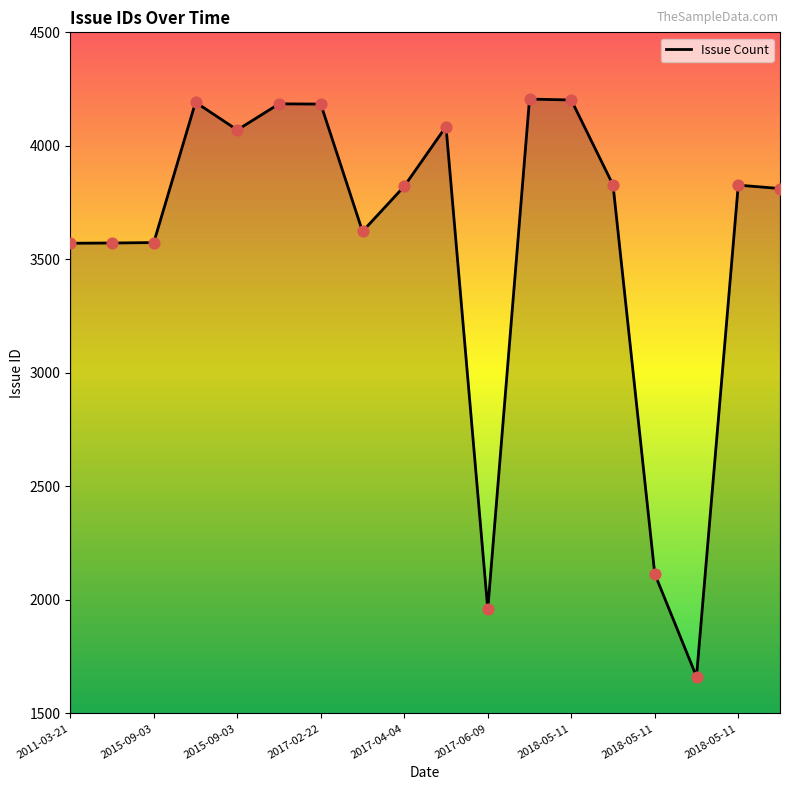

What is the maximum value shown in the chart?

4206